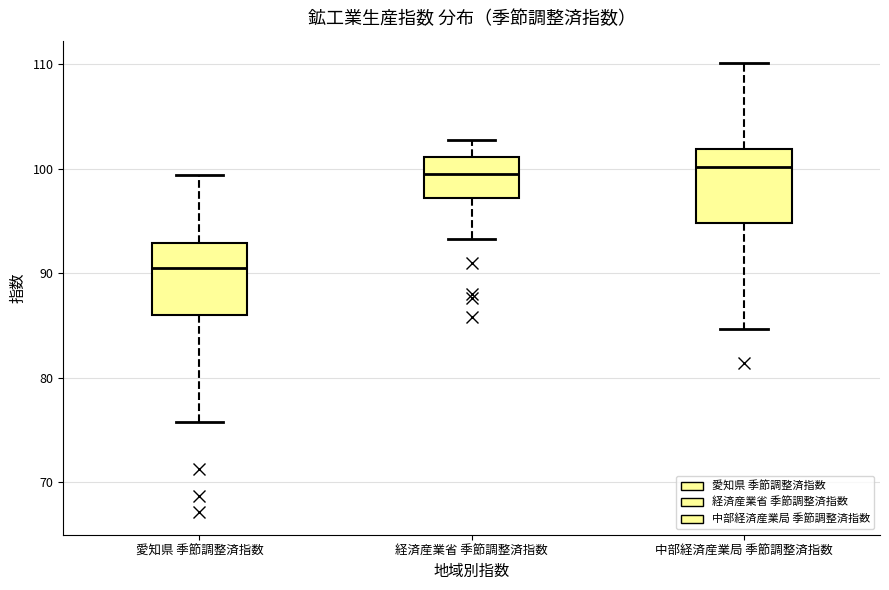

Reading left to right, transcribe this box plot: for each box, give where its median line is, the range the box spans, and where its two whiskers end, as read against the y-axis. The values are not printed on the chart, so give them approximately, as read against the axis.

愛知県 季節調整済指数: median 91, box 86 to 93, whiskers 76 to 99
経済産業省 季節調整済指数: median 99, box 97 to 101, whiskers 93 to 103
中部経済産業局 季節調整済指数: median 100, box 95 to 102, whiskers 85 to 110